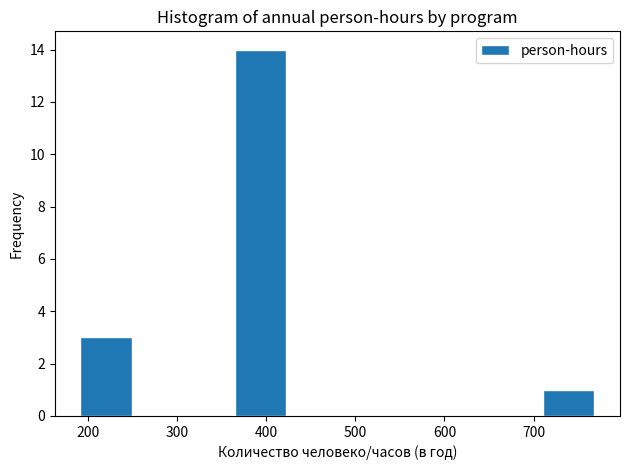

Reading left to right, list every bar in this chart as the range it spans on the x-axis followed by its height. Neither the bar edges nor the heights are printed on the chart, so give them approximately, as read against the axes.

190 to 250: 3
250 to 310: 0
310 to 360: 0
360 to 420: 14
420 to 480: 0
480 to 540: 0
540 to 600: 0
600 to 650: 0
650 to 710: 0
710 to 770: 1